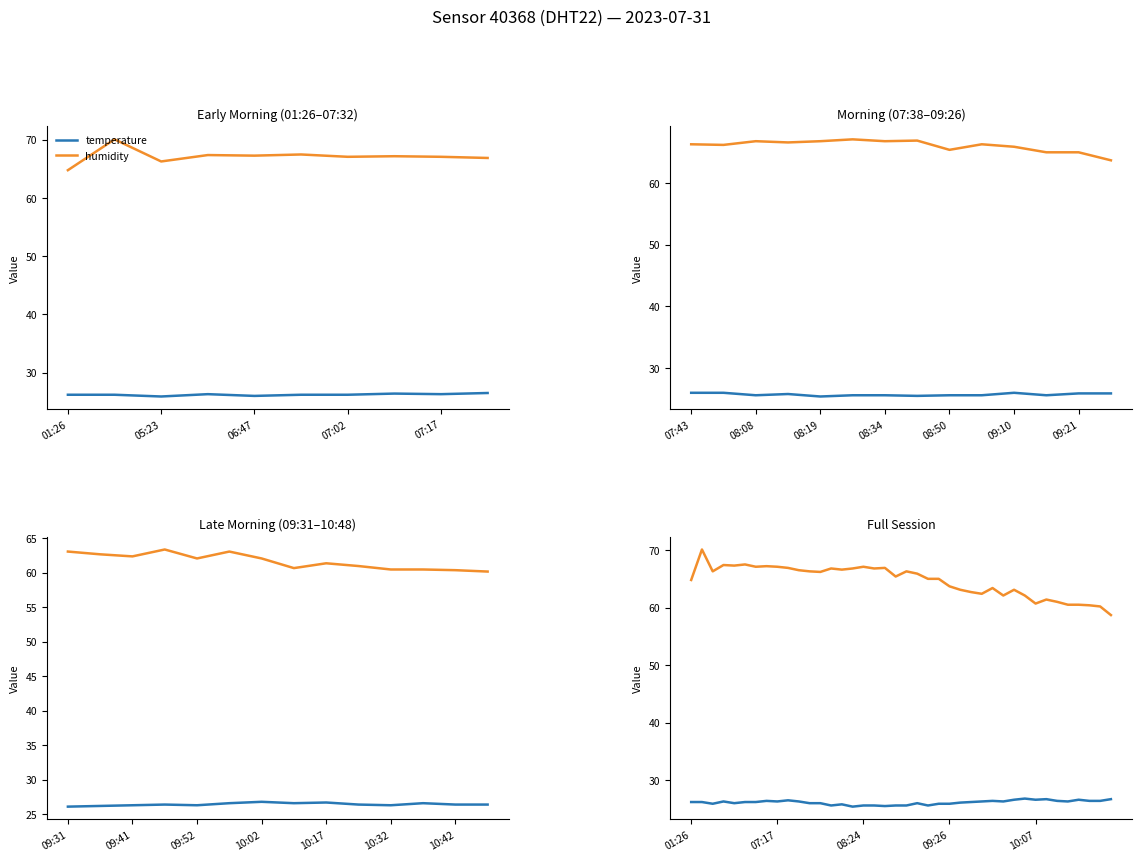

How many data points in humidity are above 65?

21